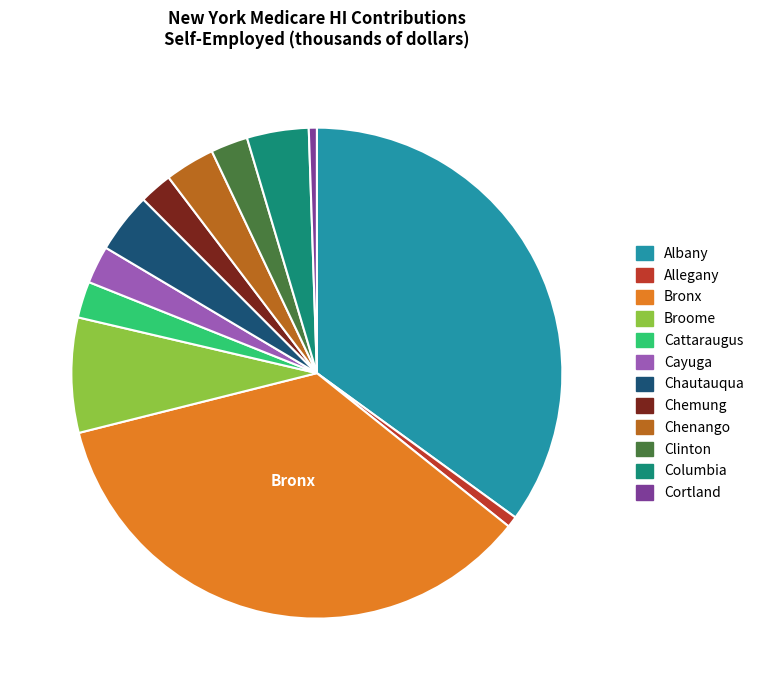

Is the sum of Cortland and Chenango greater than half?

No